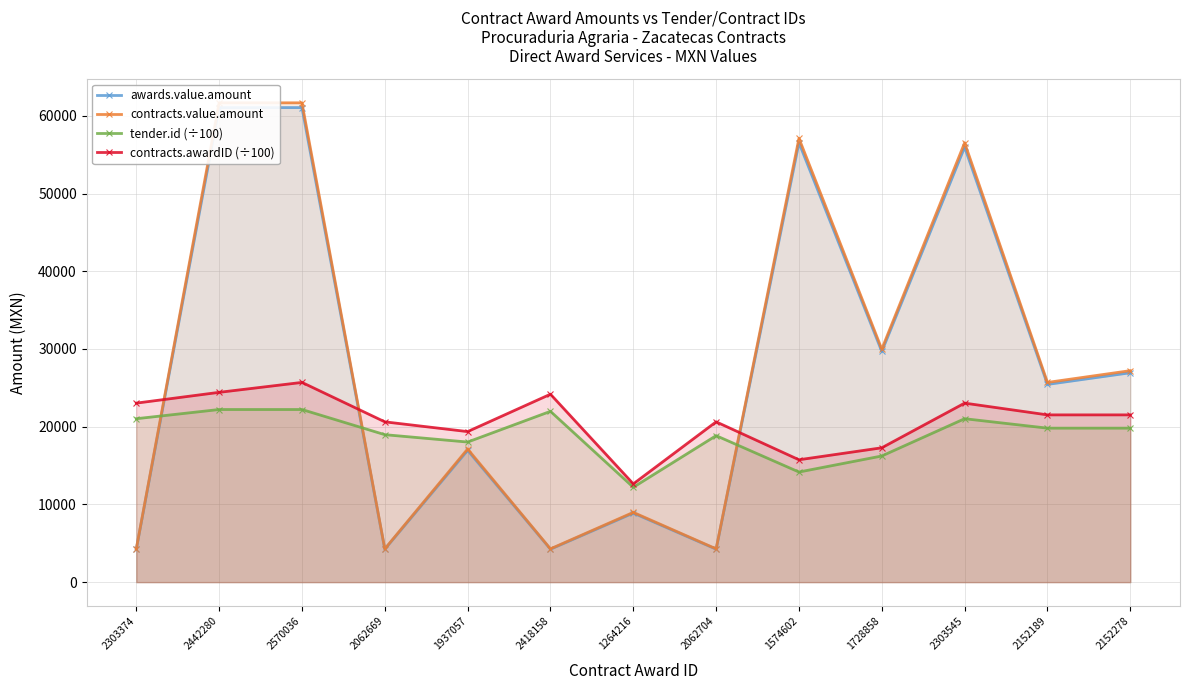

What is the label of the 8th point from the right?

2418158